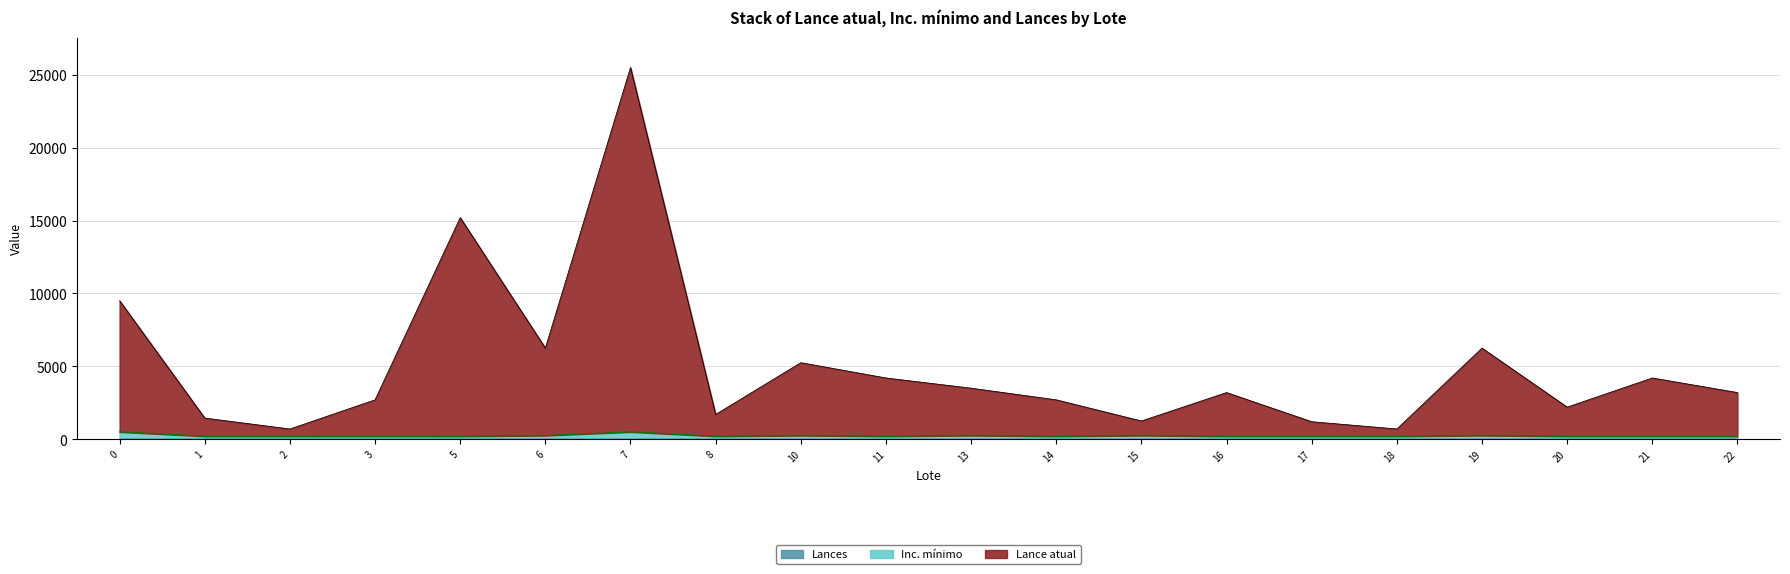

What are all the series names shown in the legend?

Lance atual, Inc. mínimo, Lances